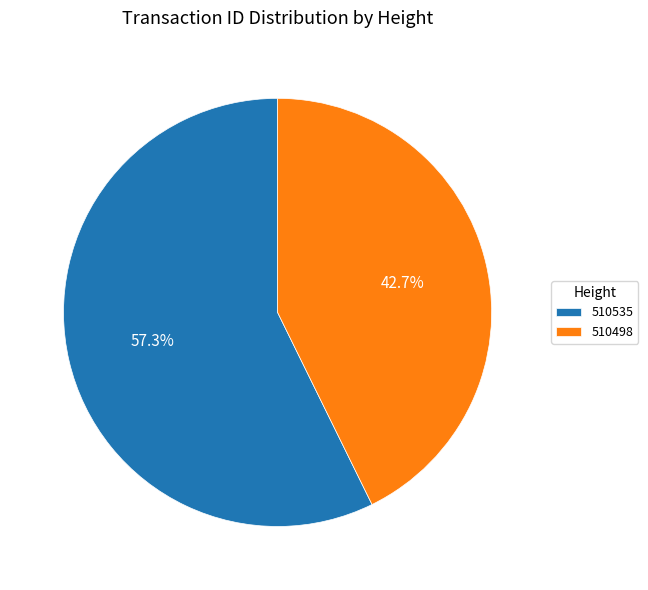

How much of the chart is everything except 510498?

57.3%